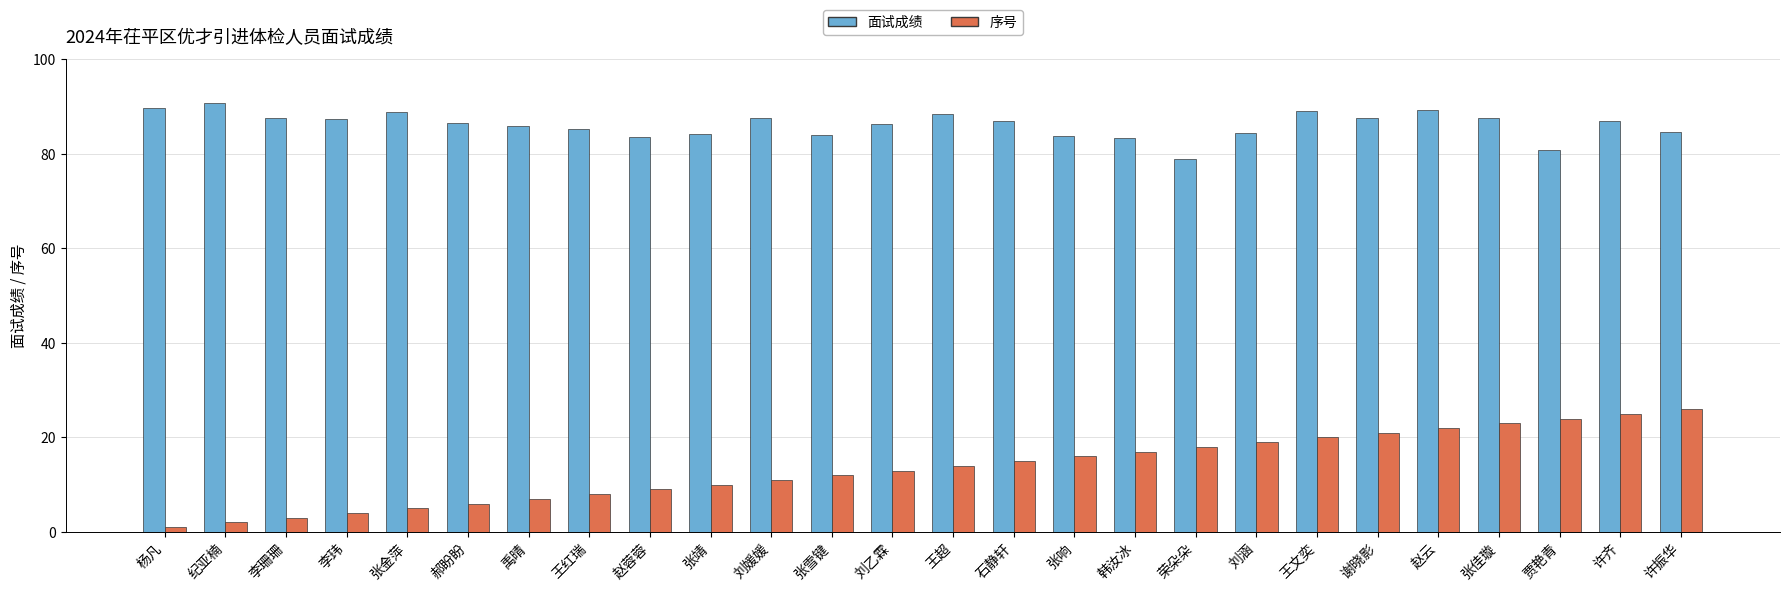

How many distinct data groups are displayed?

2